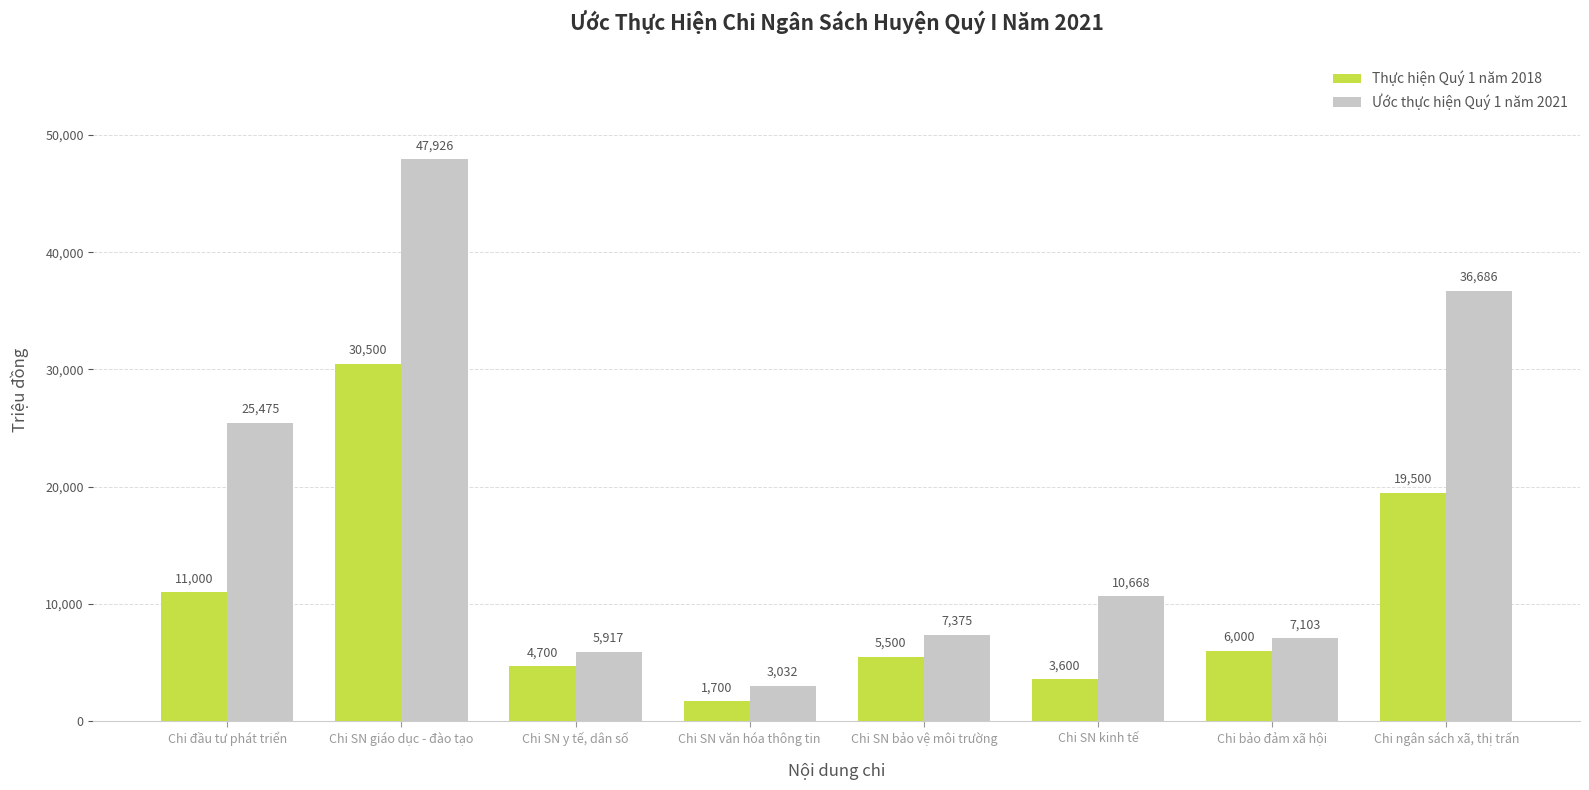

The value of Ước thực hiện Quý 1 năm 2021 at Chi ngân sách xã, thị trấn is 36686. True or false?

True